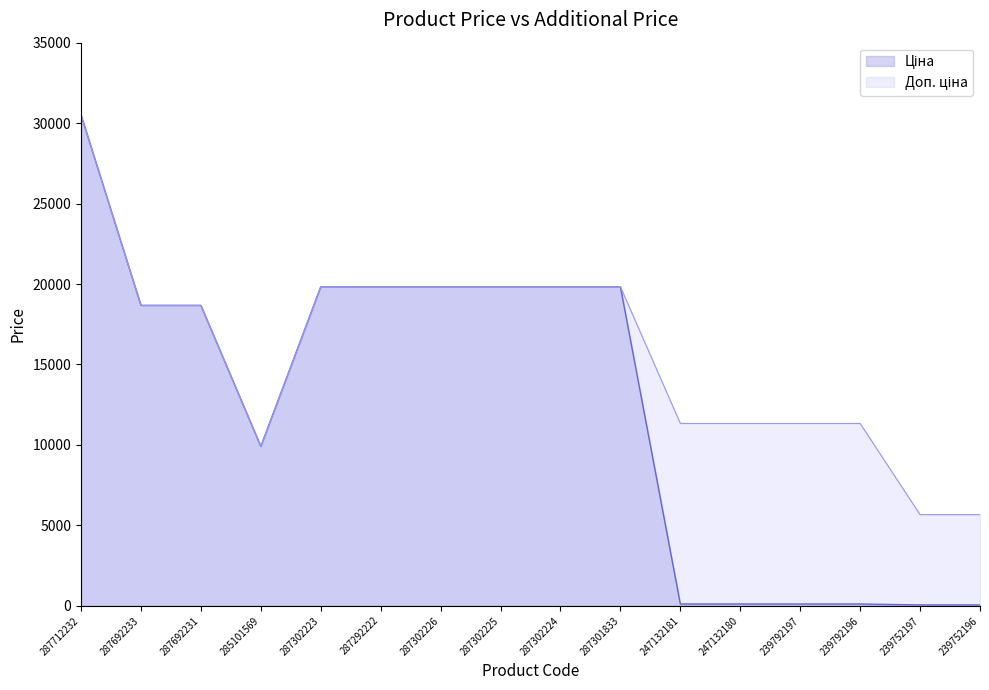

Between 287302223 and 287302224, which is larger?

287302223